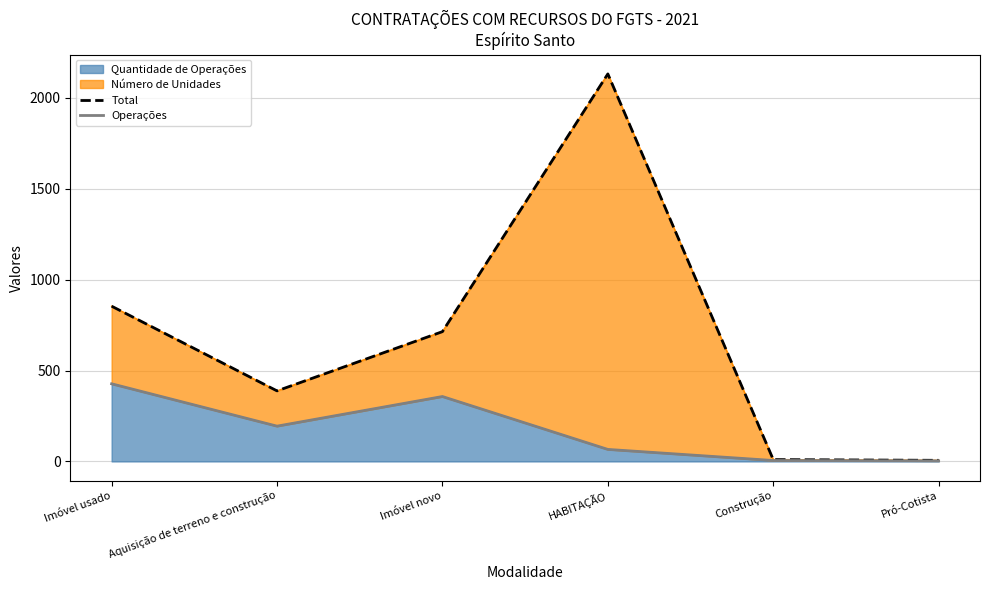

What value does the Total series have at Pró-Cotista?

6